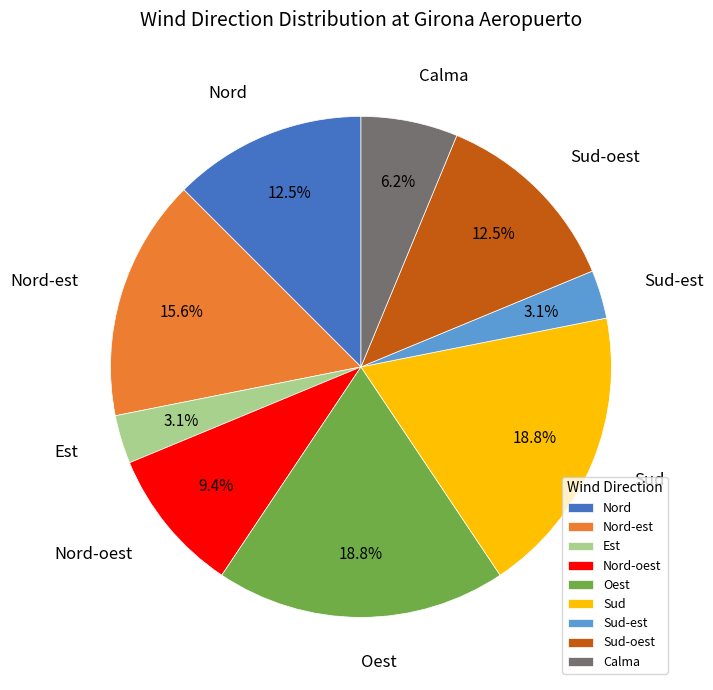

How many slices are in this pie chart?

9